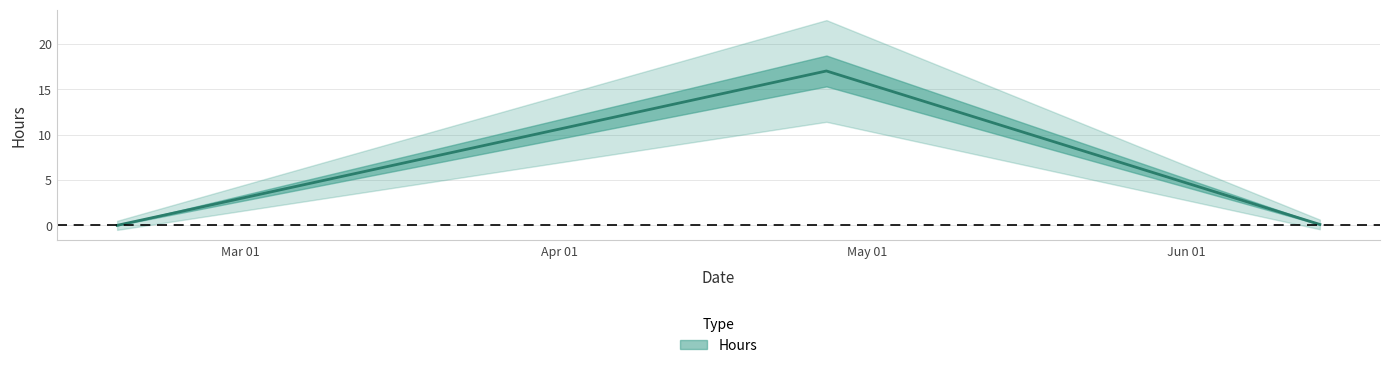

Is it true that the value at 06/14/2018 is 0.2?

False